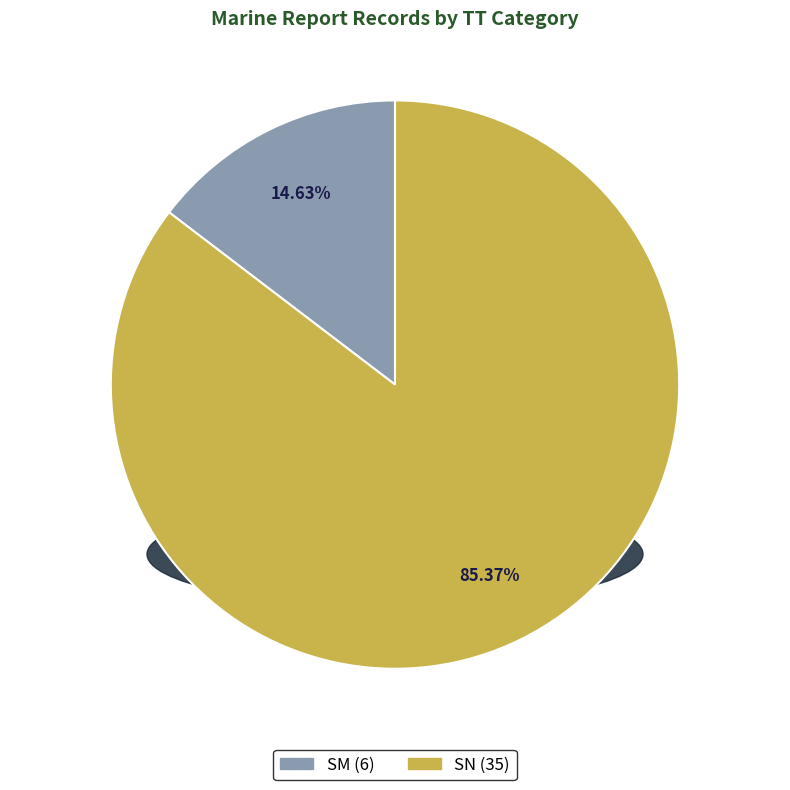

To the nearest percent, what is the combined percentage of SN and SM?

100%